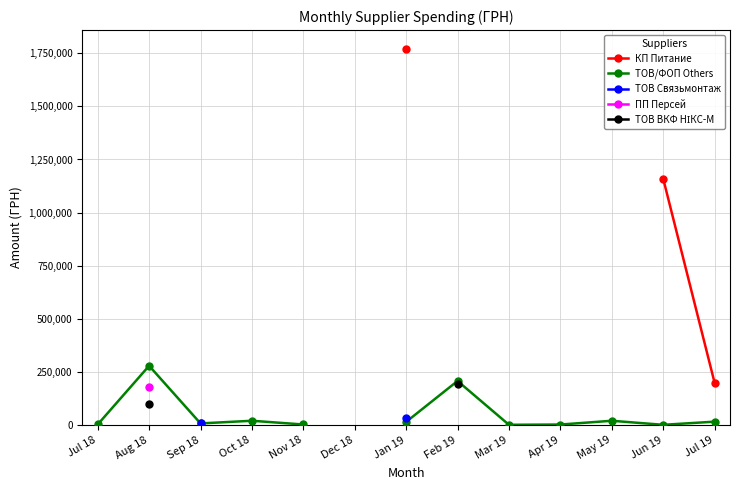

What is the value of the КП Питание point at the 7th from the left?

1770452.4